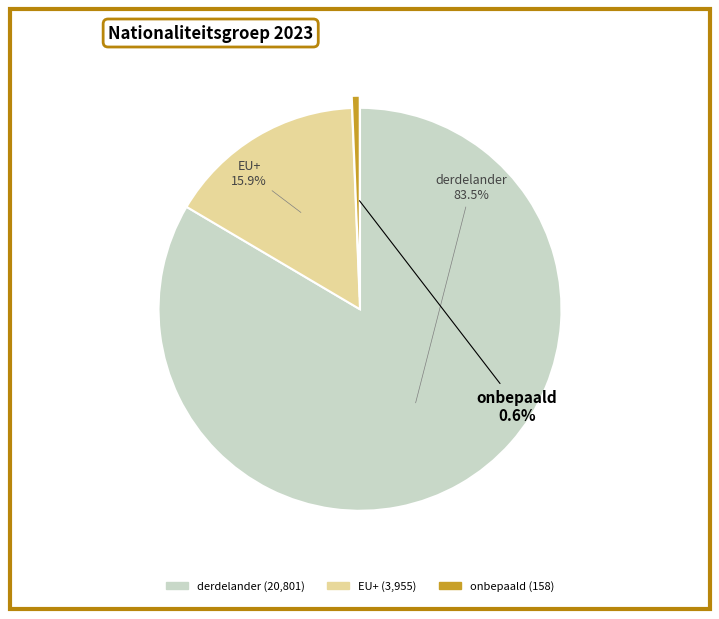

Does derdelander represent more than half of the total?

Yes